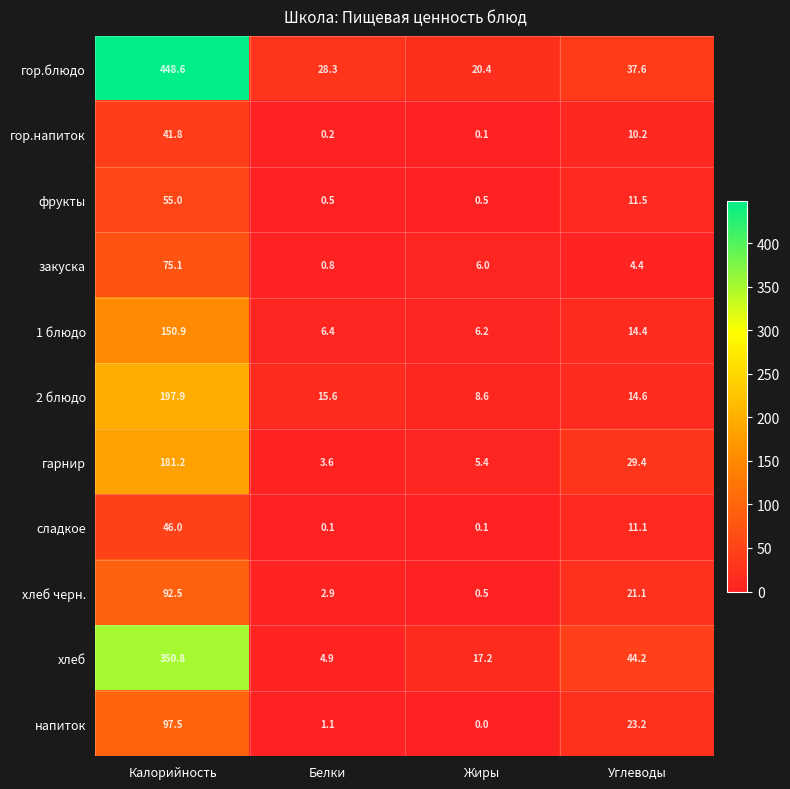

Which series changed the most between Калорийность and Жиры?

гор.блюдо